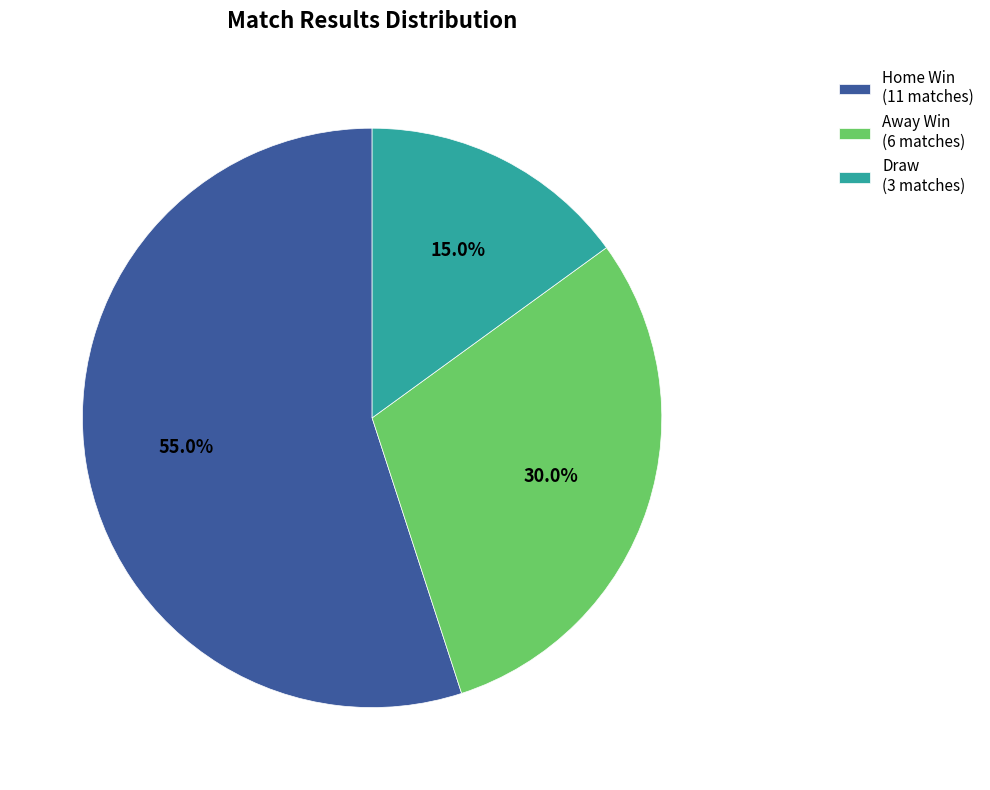

Count the number of slices in the pie.

3